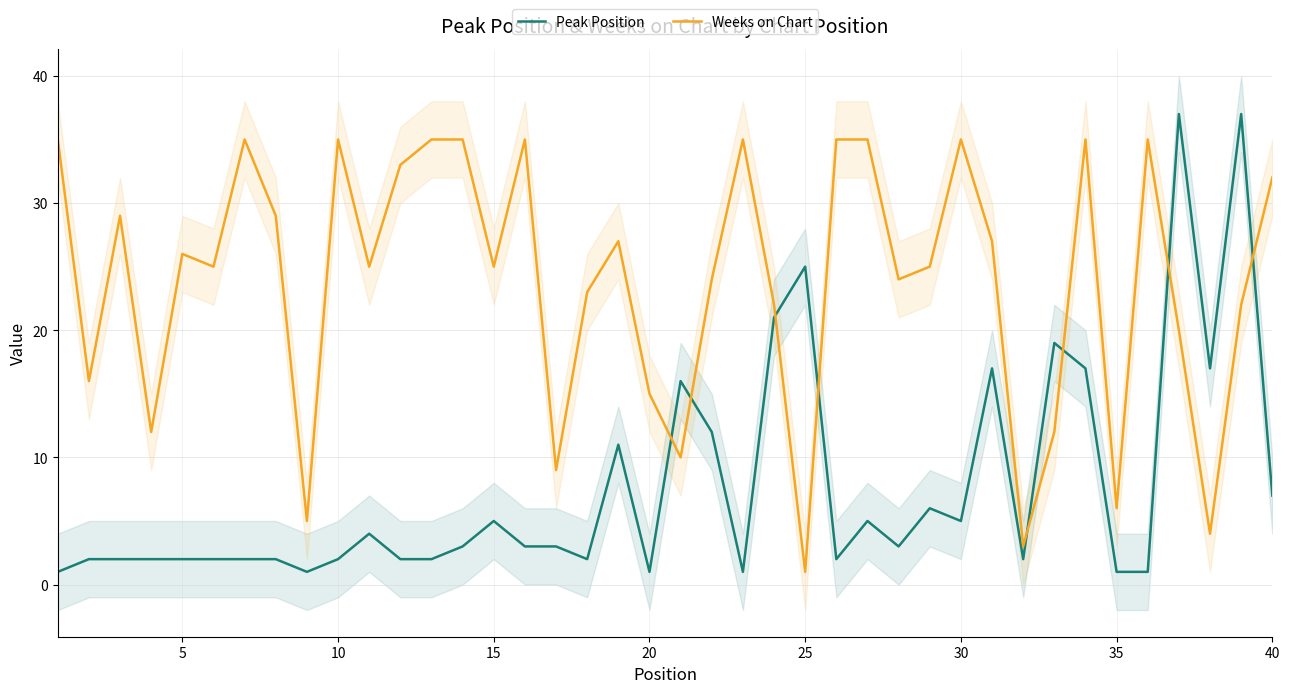

Is the value of Weeks on Chart at 16 greater than the value of Peak Position at 31?

Yes